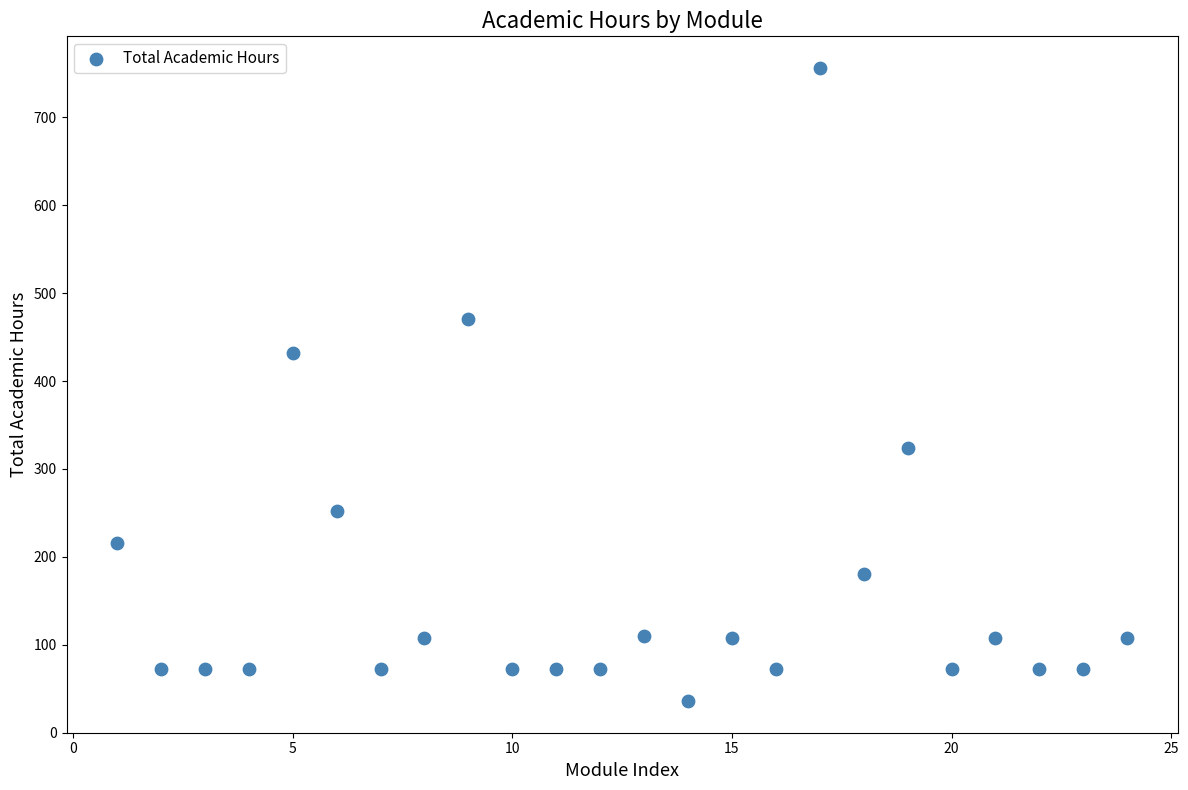

What is the range of X values (max minus min)?

23